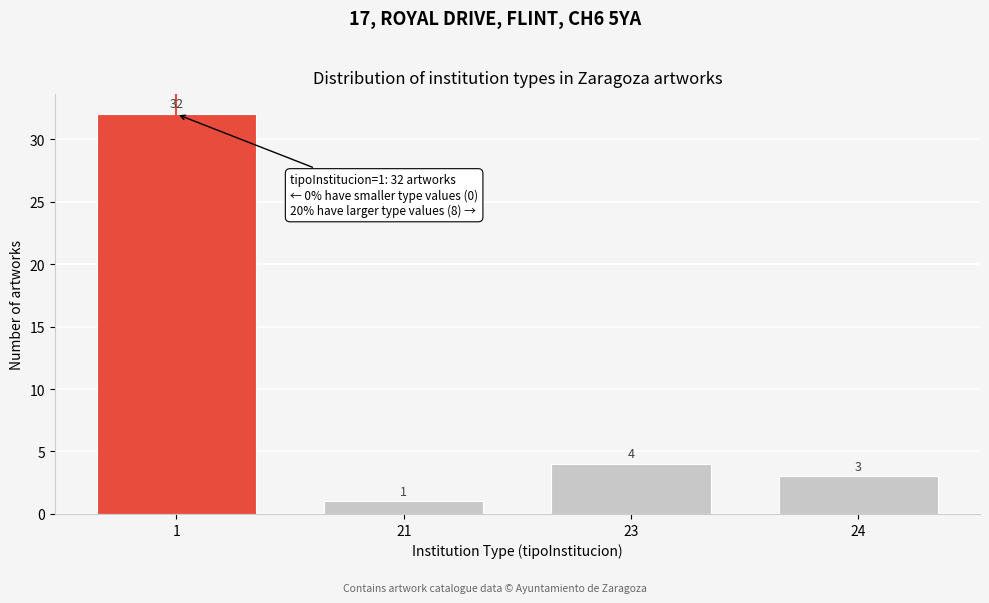

Reading left to right, list all the values displayed in this chart.

1=32	21=1	23=4	24=3